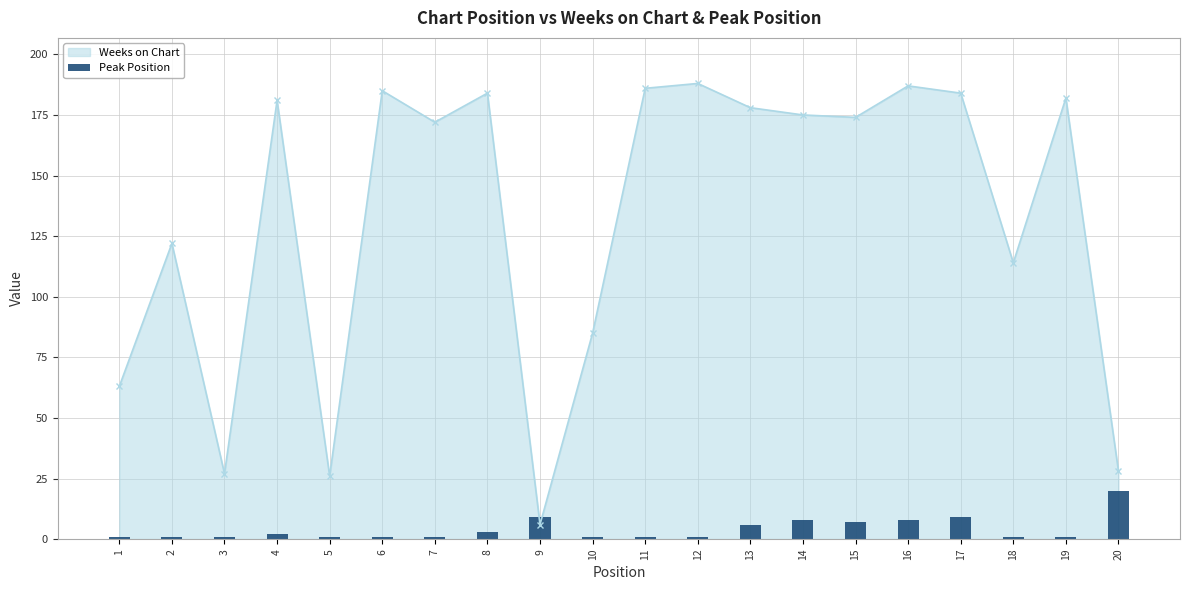

The value at 2 is 0. True or false?

False